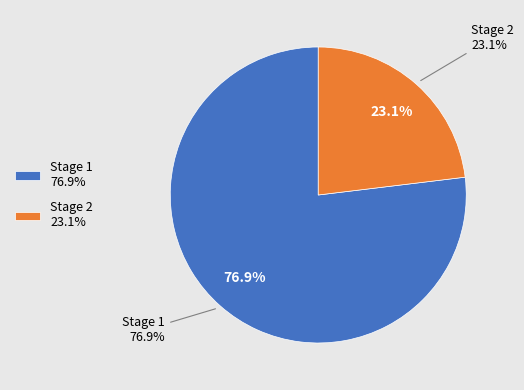

What is the ratio of the value at Working Man's Stage Race - Stage 2 to the value at Working Man's Stage Race - Stage 1?

0.3